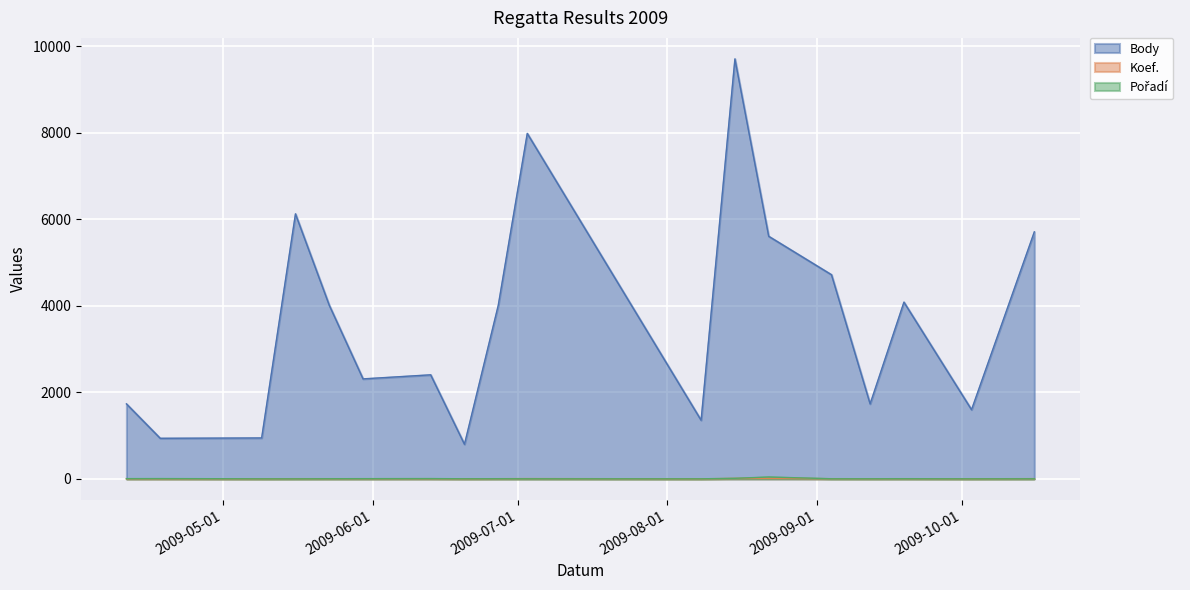

What are all the series names shown in the legend?

Body, Koef., Pořadí